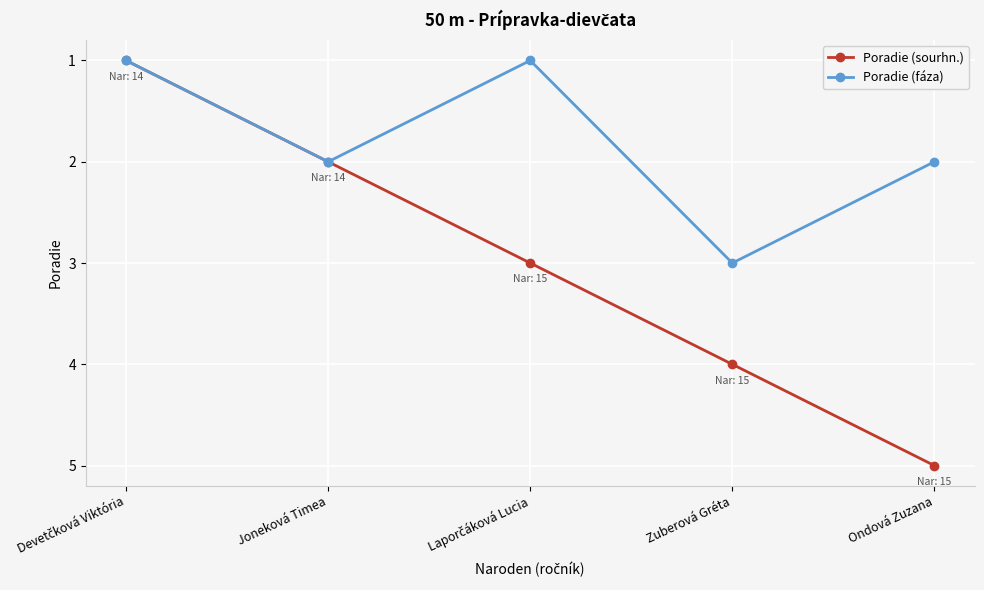

How many interior local valleys does the Poradie (fáza) series have?

1